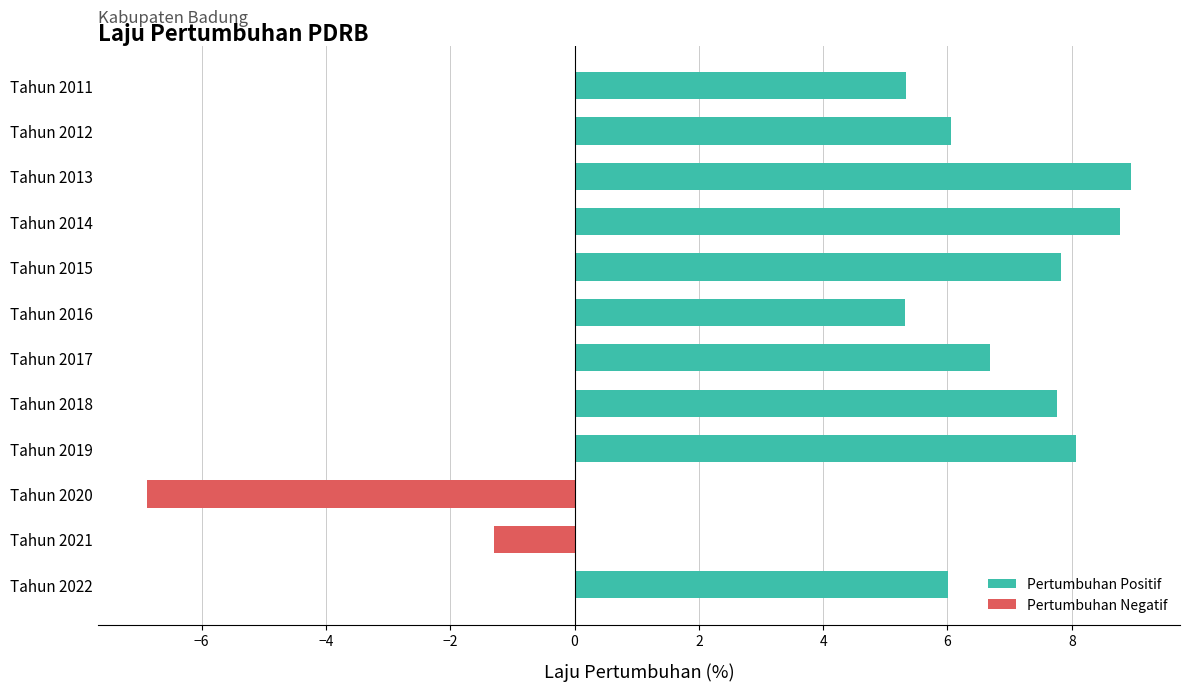

Between Tahun 2021 and Tahun 2016, which is larger?

Tahun 2016